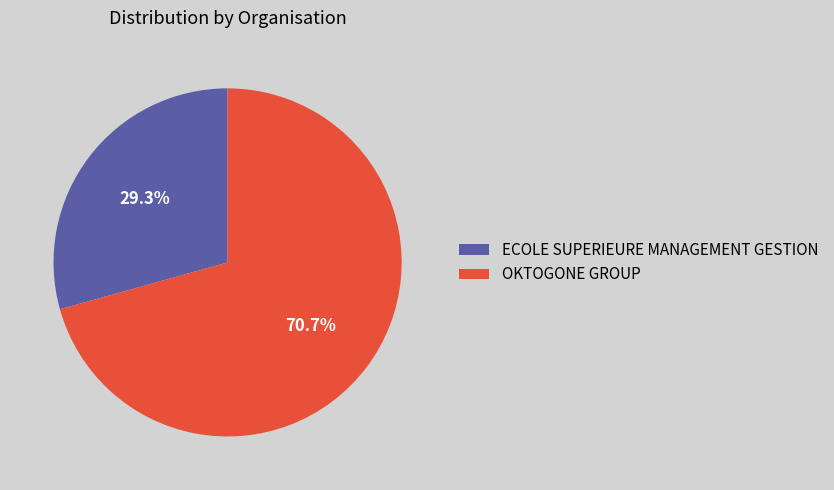

To the nearest percent, what is the average slice percentage?

50%